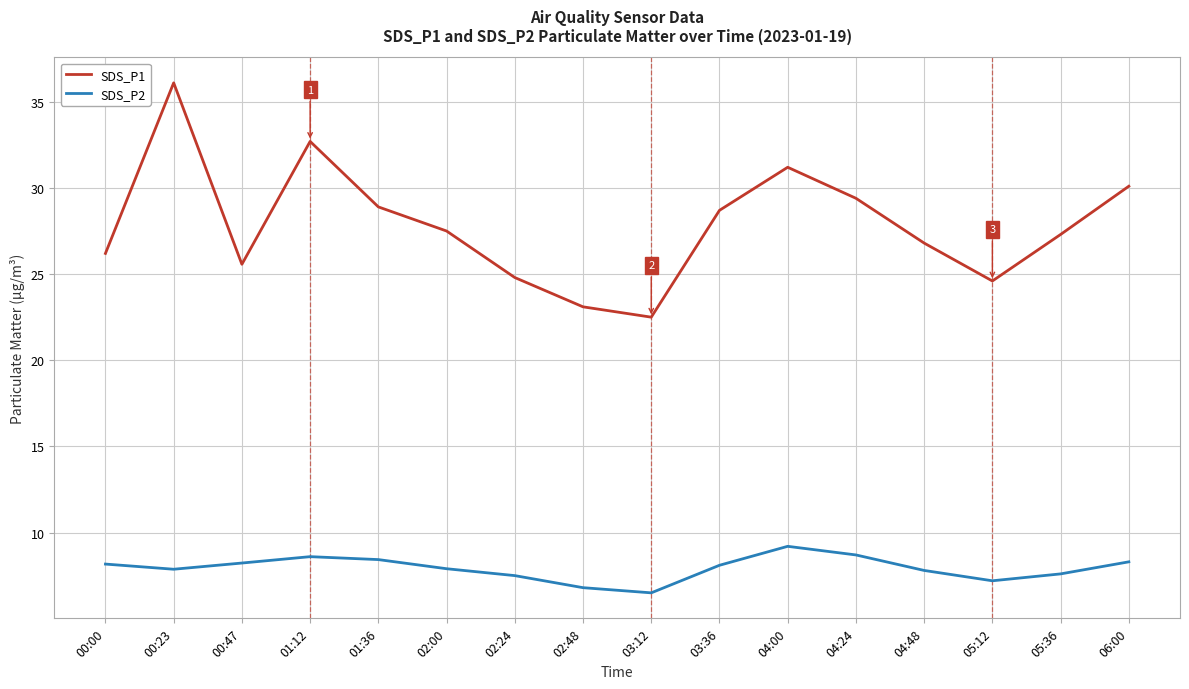

What is the approximate value of SDS_P1 at 04:48?

26.8